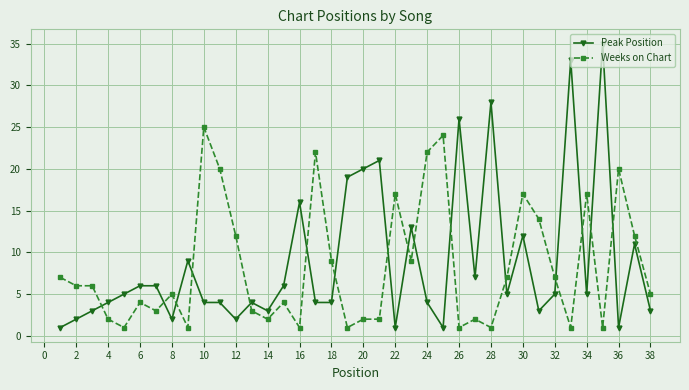

True or false: Weeks on Chart has more than 1 interior local peaks.

True